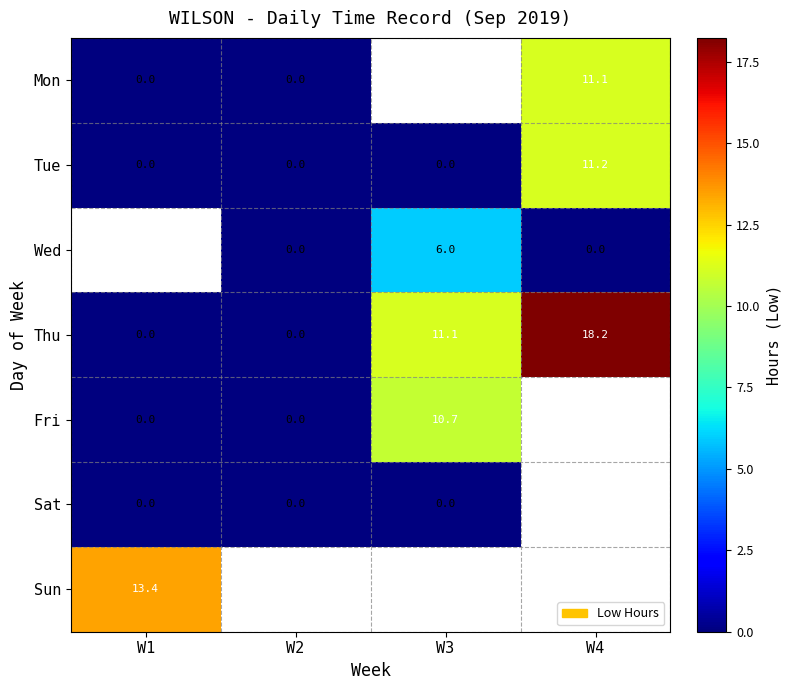

What is the difference between the maximum and minimum values in the Tue series?

11.2